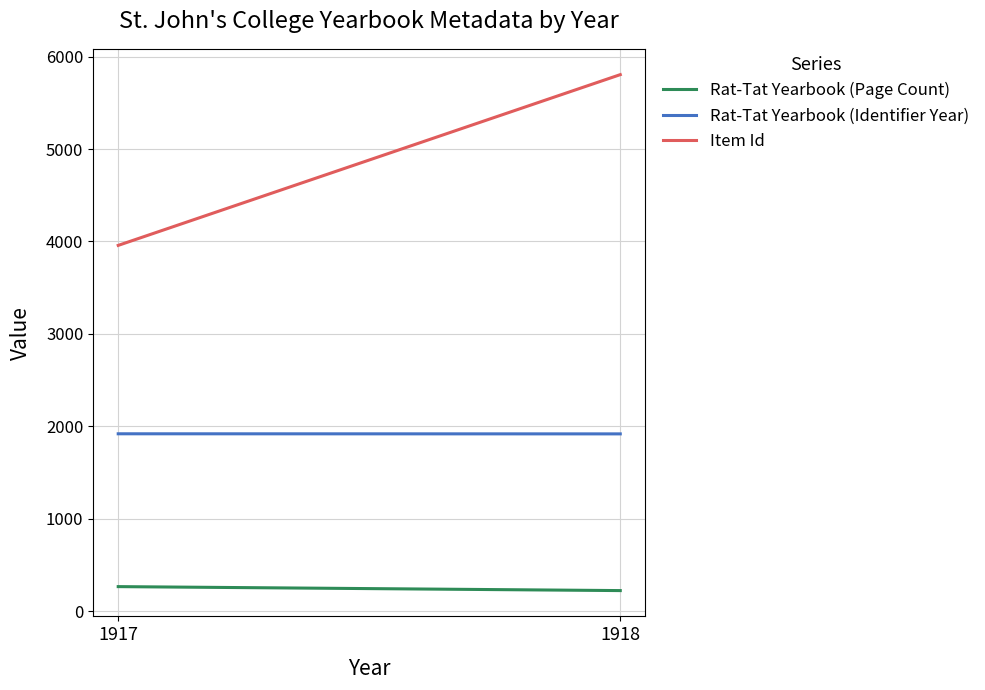

Between 1917 and 1918, which is larger?

1917